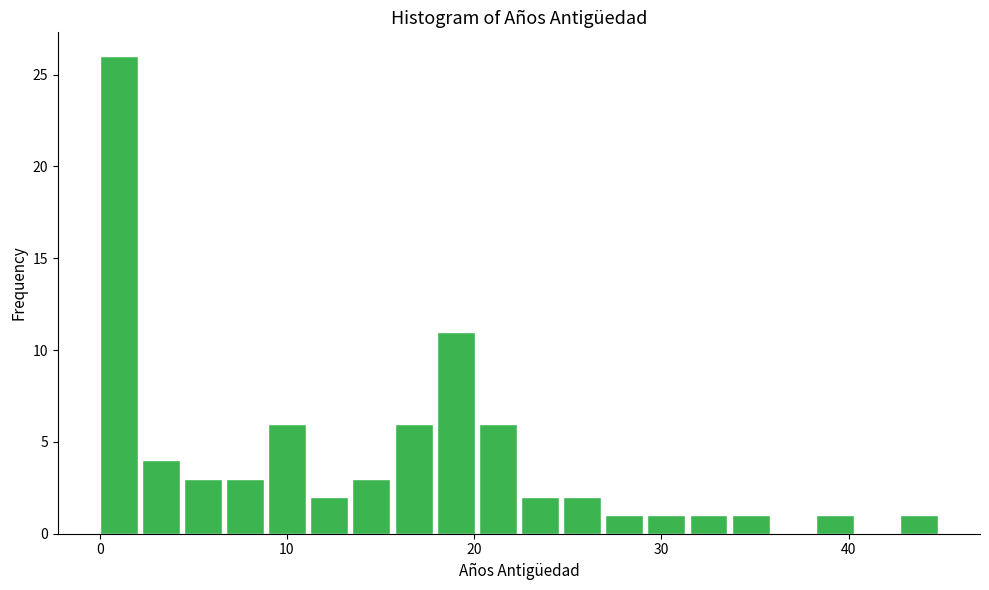

Read against the x-axis, roughly where is the centre of the tallest bar?

1